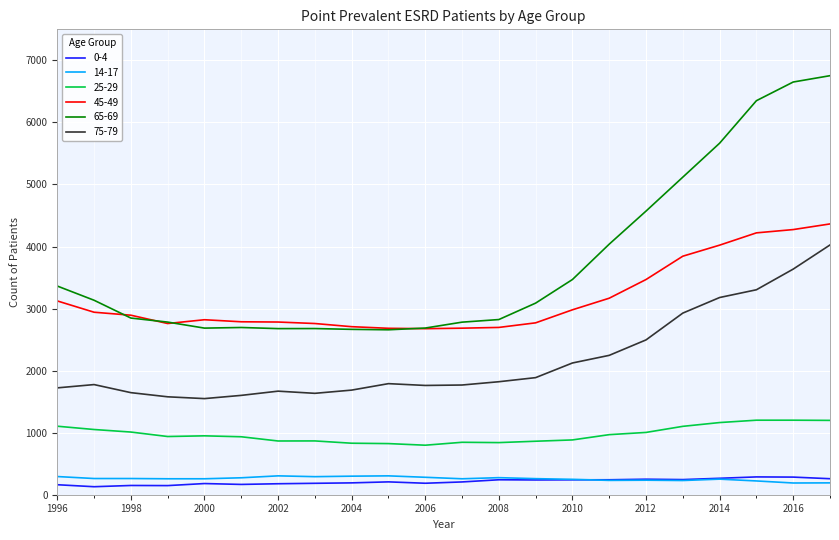

Which series has the largest total across all categories?

65-69